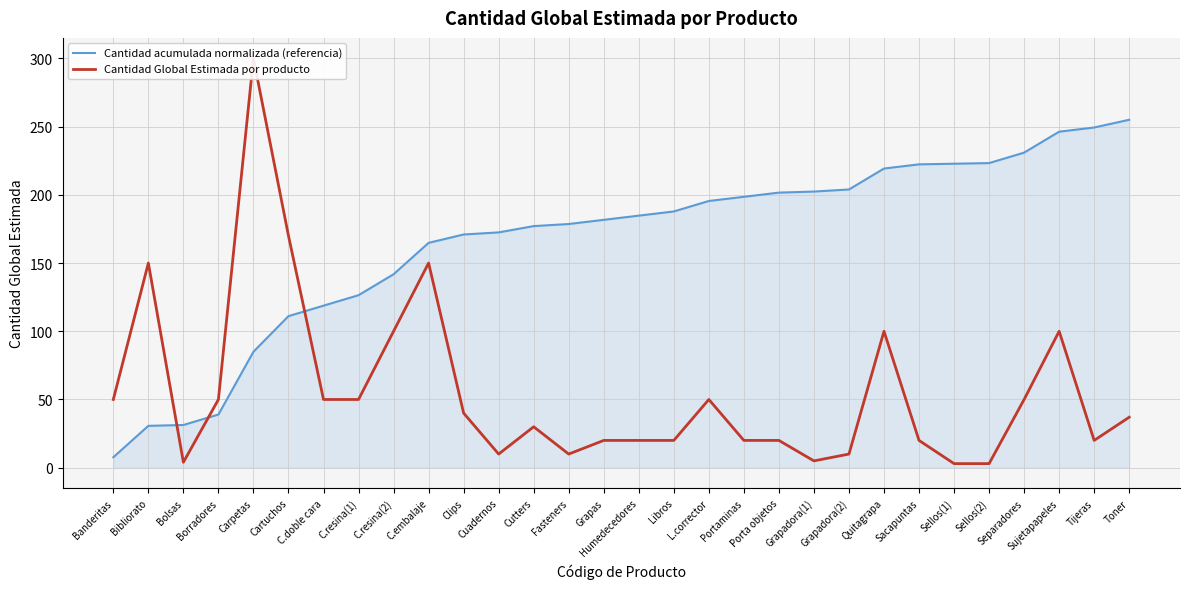

What is the sum of all Cantidad acumulada normalizada (referencia) values?

4980.6